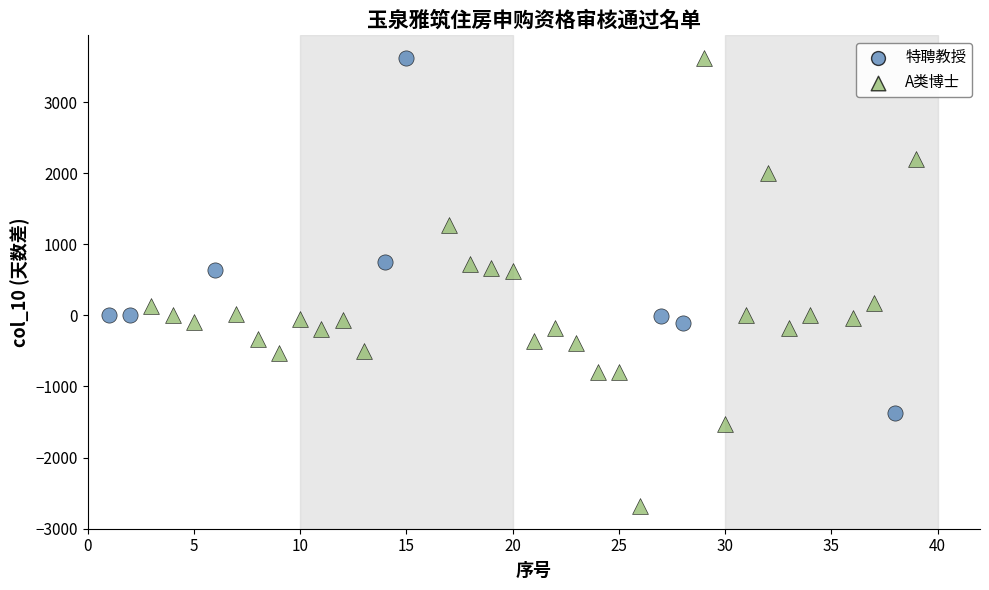

Which series has the widest spread of Y values?

A类博士